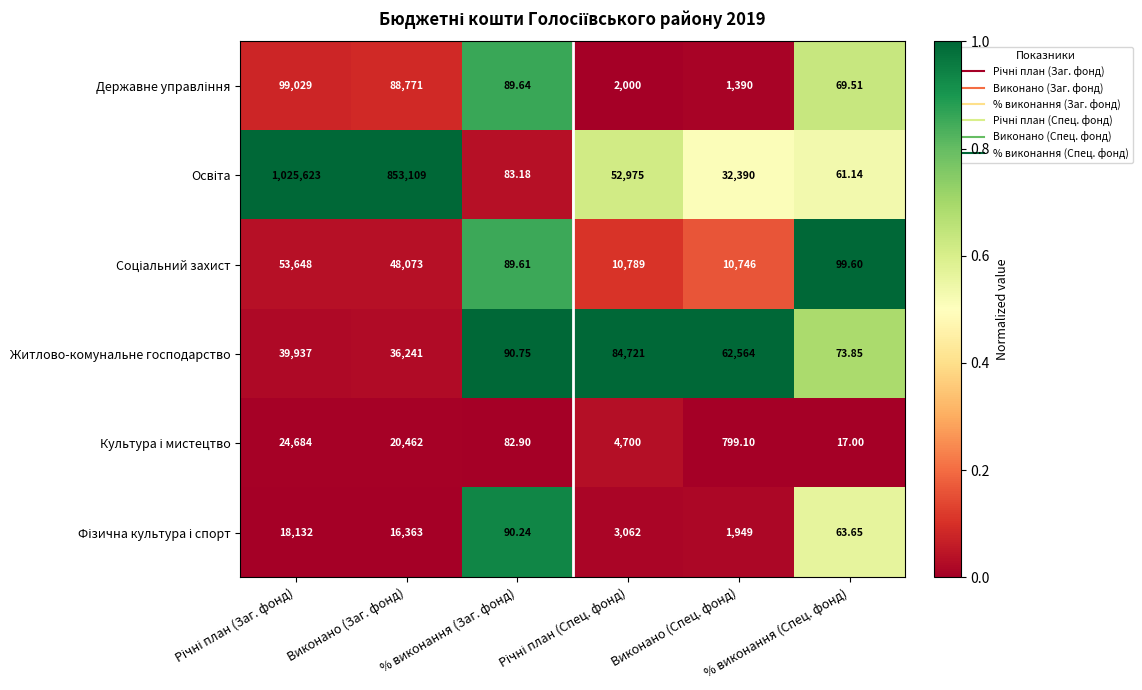

What is the total value across all series at % виконання (Заг. фонд)?

526.3